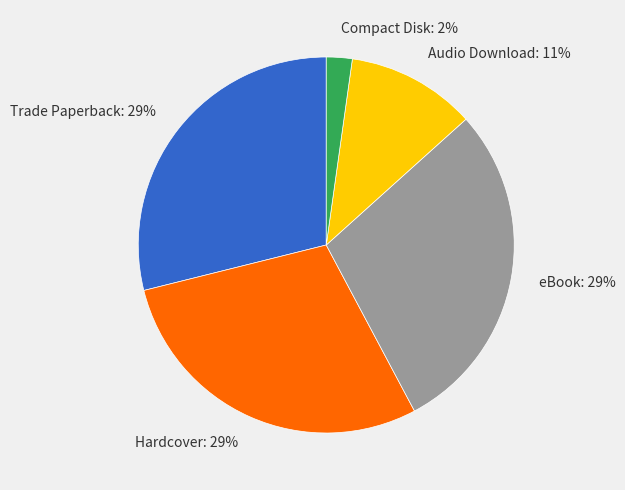

To the nearest percent, what is the combined percentage of Audio Download: 11% and Compact Disk: 2%?

13%